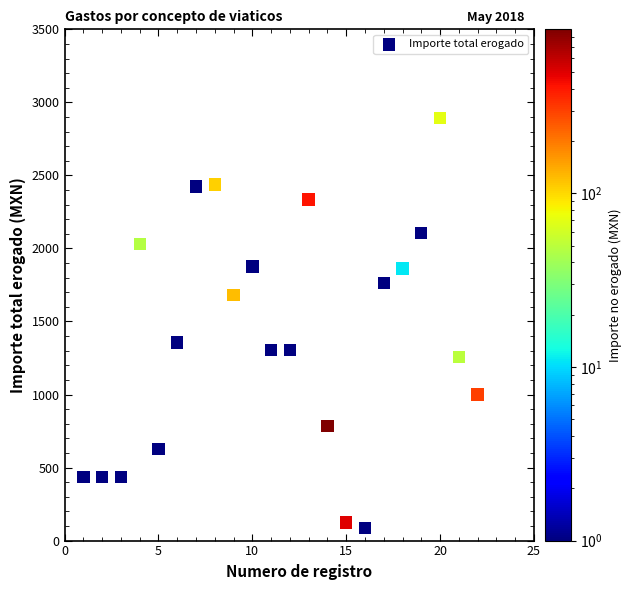

What is the range of Y values (max minus min)?

2805.0